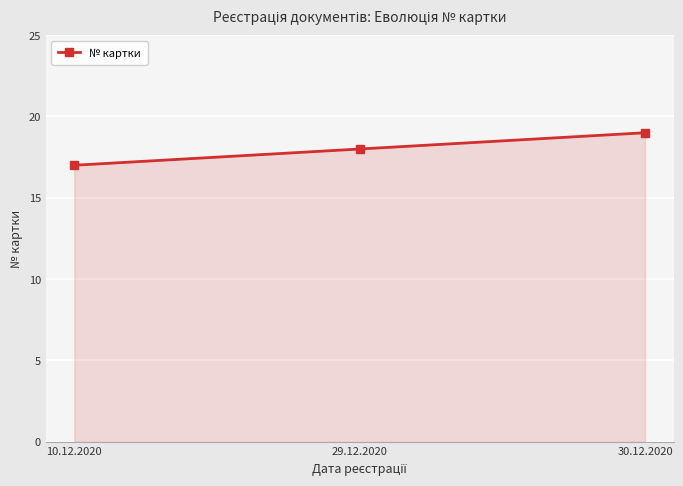

How many lines are shown in the chart?

1